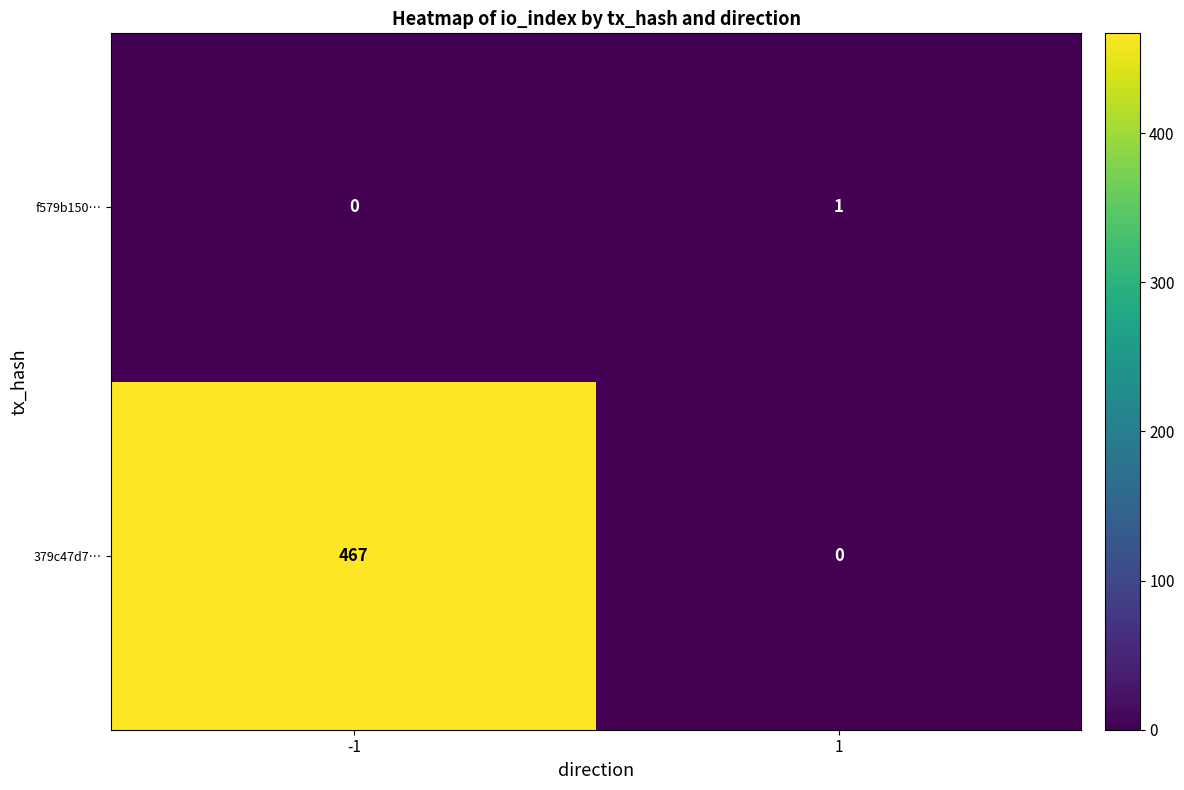

At 1, list the series in order from smallest to largest.

379c47d7…, f579b150…